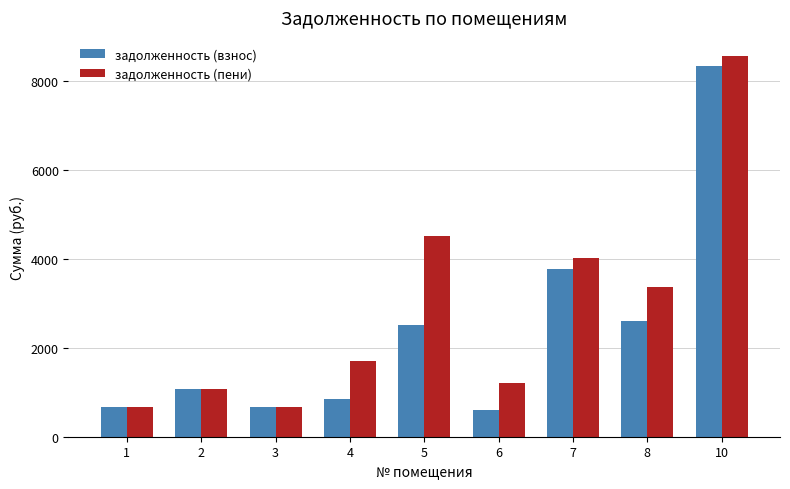

List the series in order of their overall mean, lowest first.

задолженность (взнос), задолженность (пени)